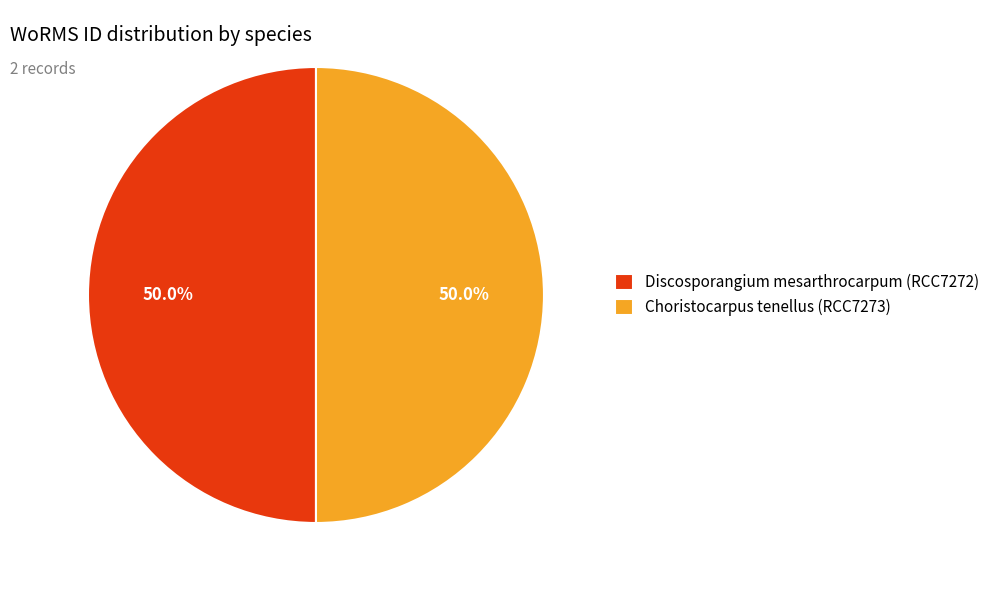

What is the ratio of the value at Discosporangium mesarthrocarpum (RCC7272) to the value at Choristocarpus tenellus (RCC7273)?

1.0